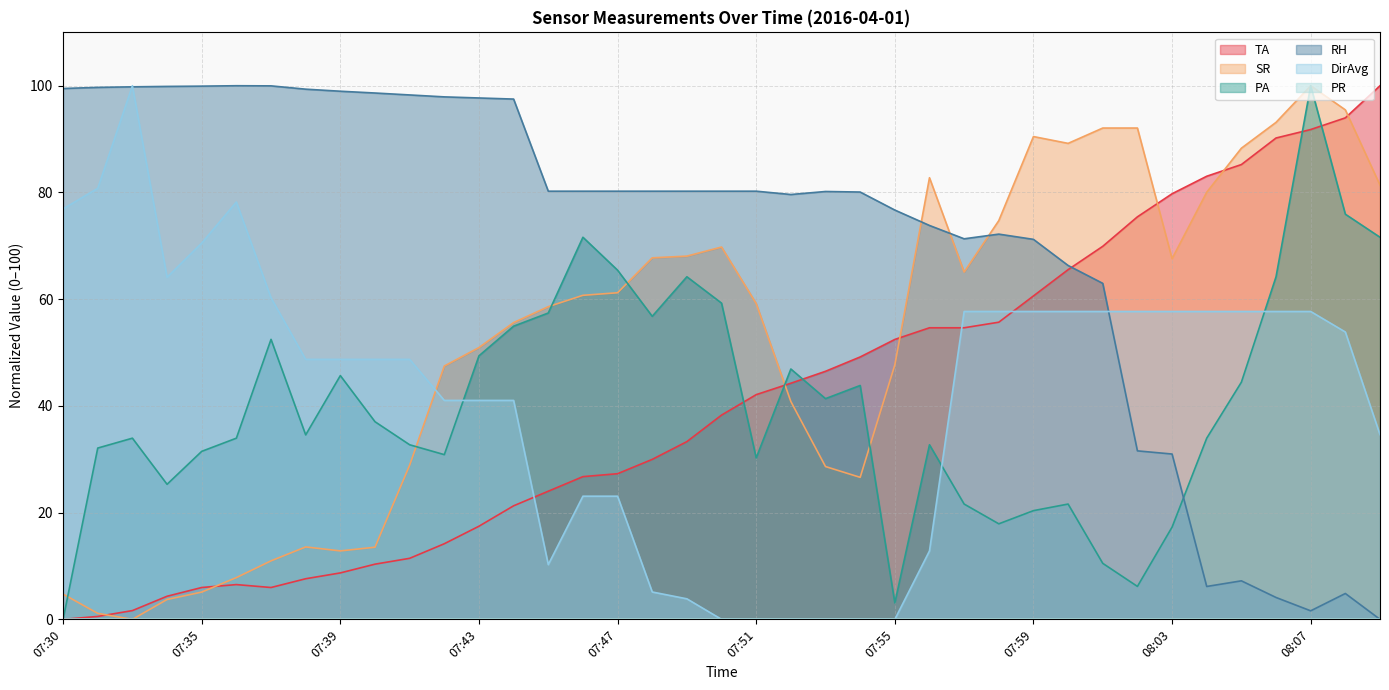

How many interior local valleys does the RH series have?

4